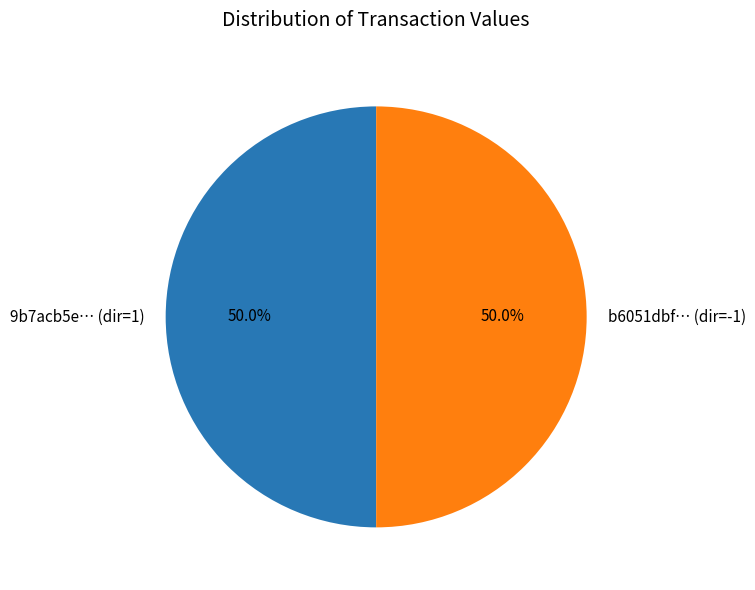

How many segments does this pie chart have?

2